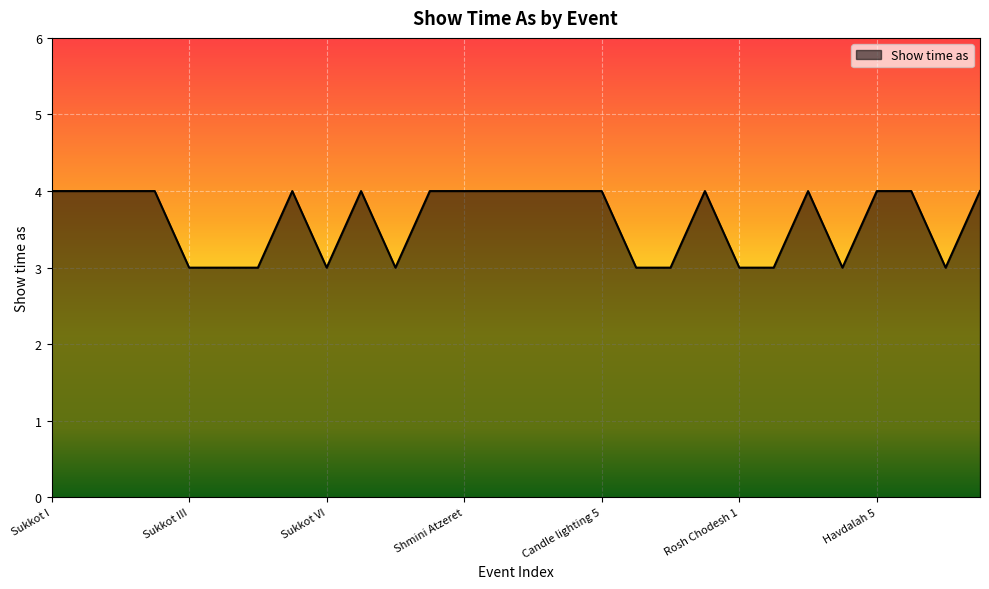

What is the minimum value shown in the chart?

3